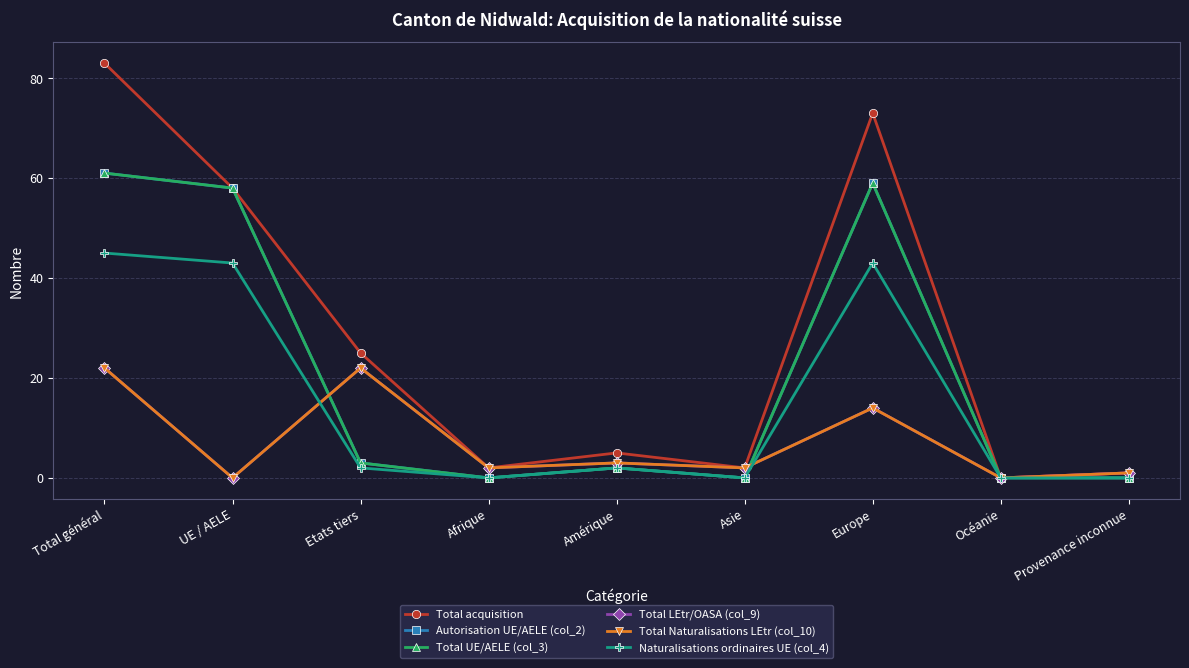

What is the label of the 8th point from the right?

UE / AELE